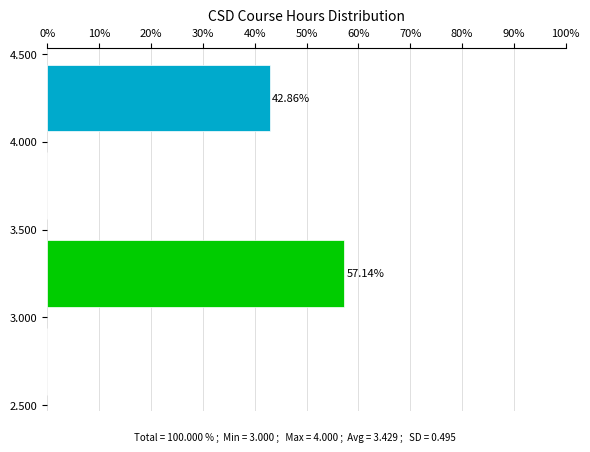

Which range on the y-axis has the longest bar?

3.000 to 3.500